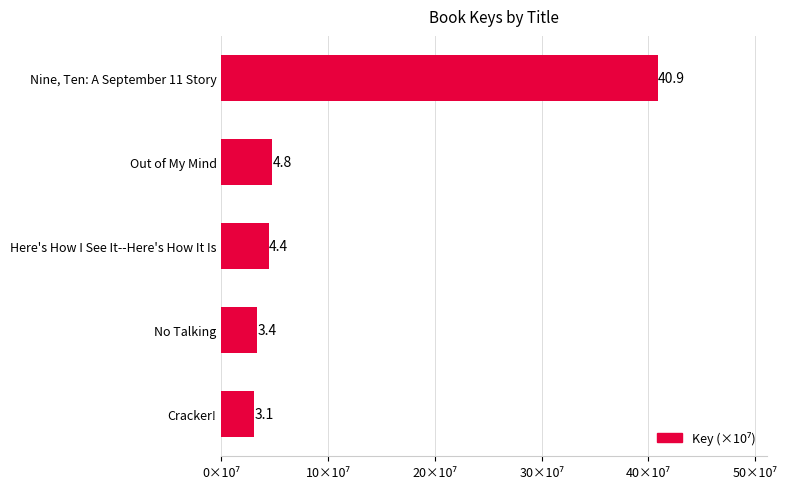

How many values are below 4?

2